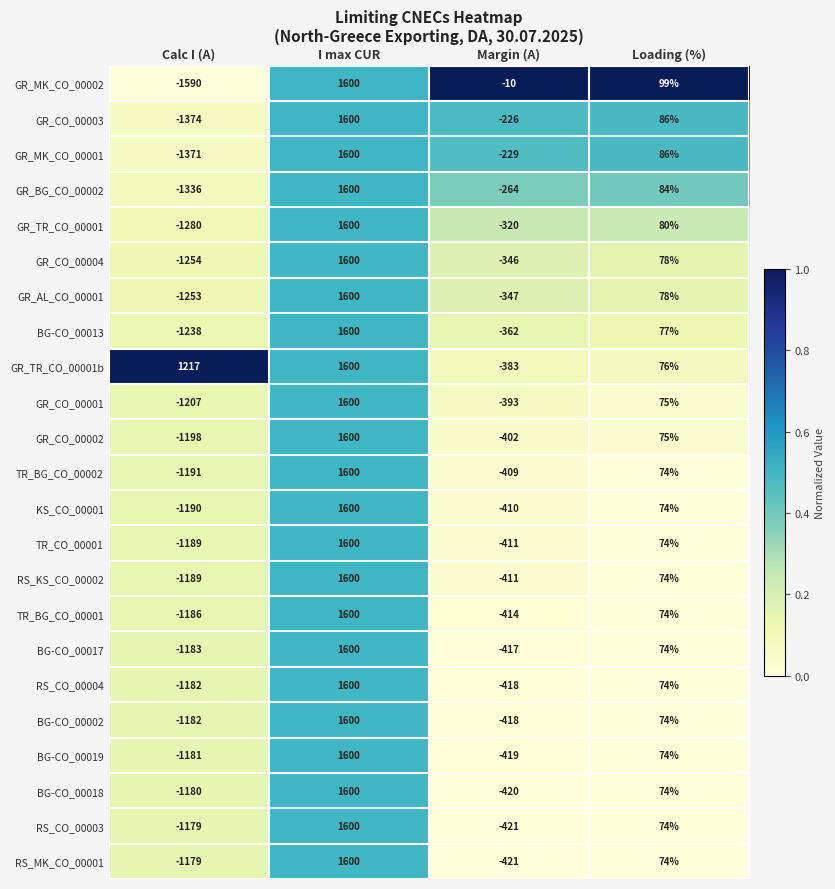

Which series has the largest total across all categories?

GR_TR_CO_00001b